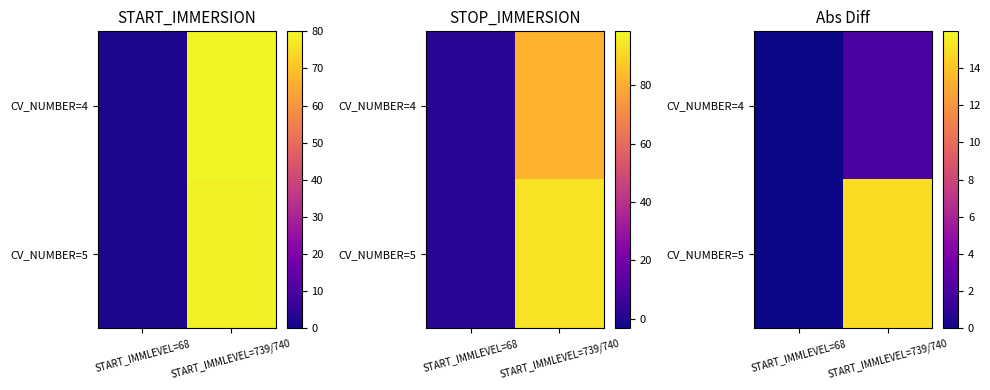

Between START_IMMLEVEL=68 and START_IMMLEVEL=739/740, which series saw the biggest shift?

CV_NUMBER=5